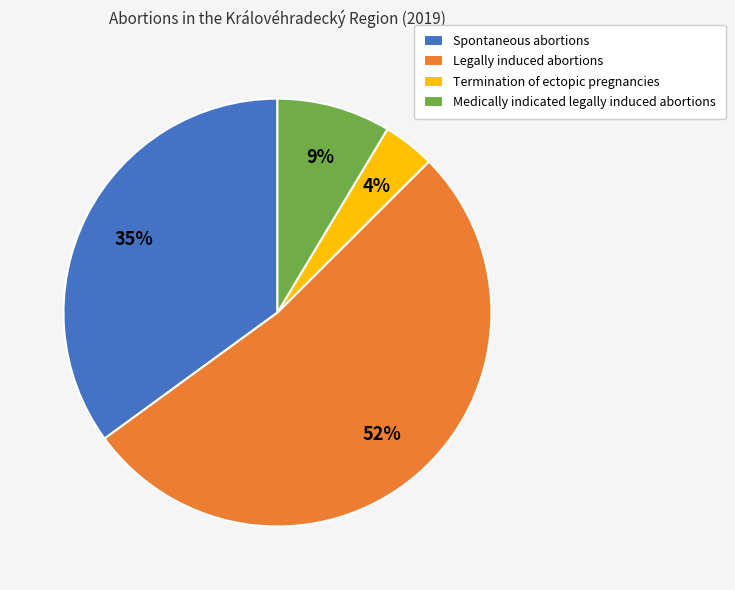

To the nearest percent, what is the combined percentage of Spontaneous abortions and Termination of ectopic pregnancies?

39%